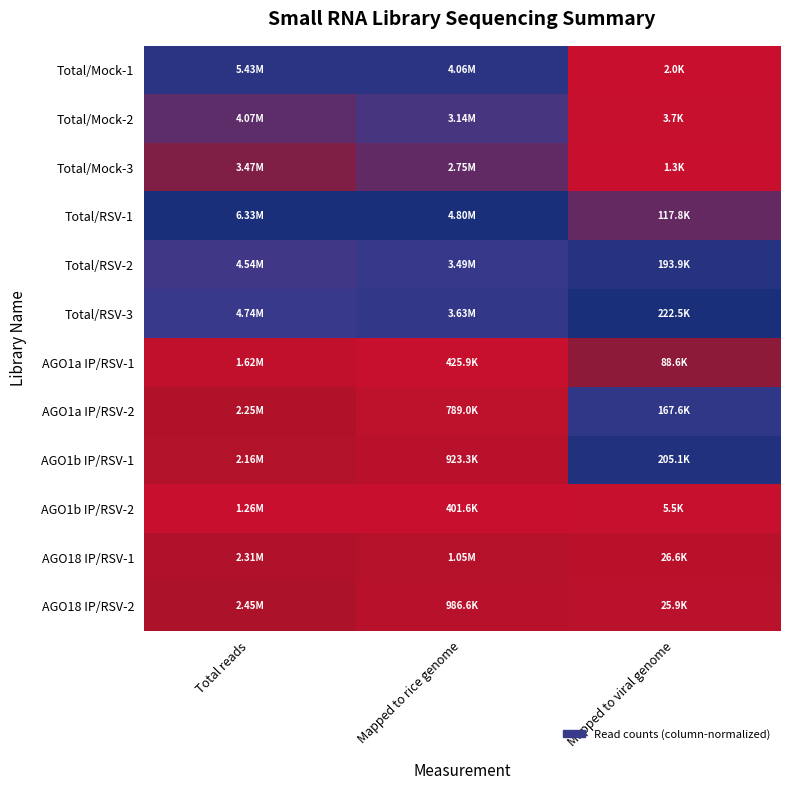

At which category is the sum across all series the highest?

Total reads